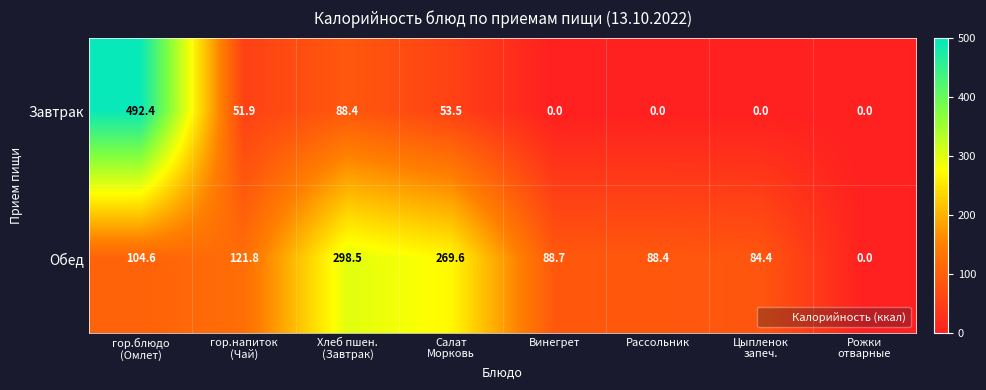

At how many categories does at least one series exceed 479?

1